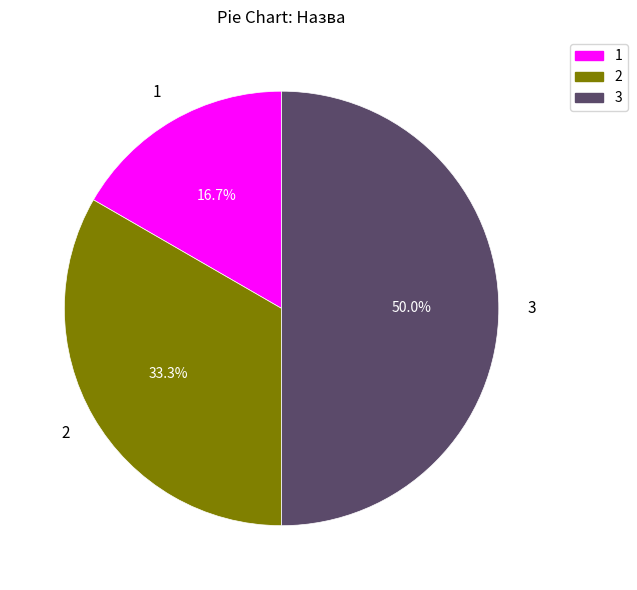

Do 3 and 1 together represent more than half of the pie?

Yes